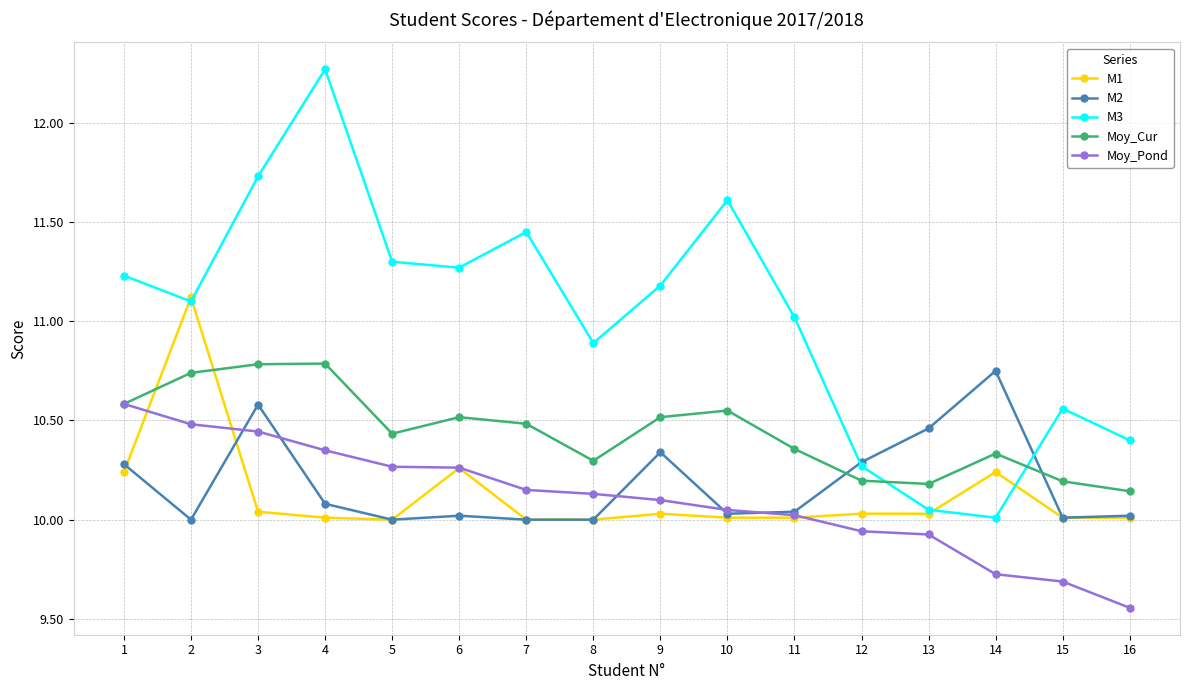

What is the value of the M3 point at the 2nd from the left?

11.1